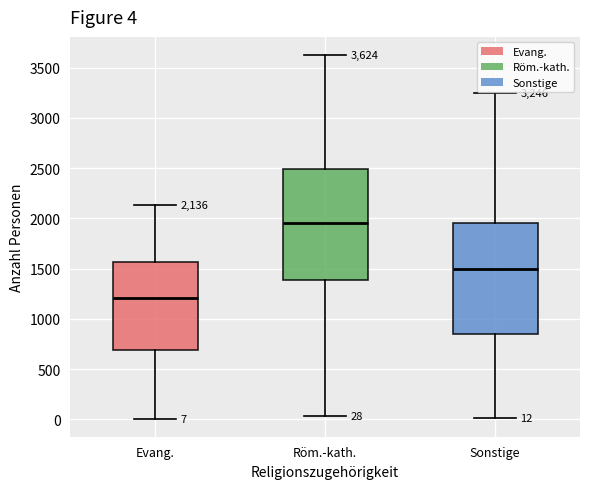

Which box's median line is the highest?

Röm.-kath.